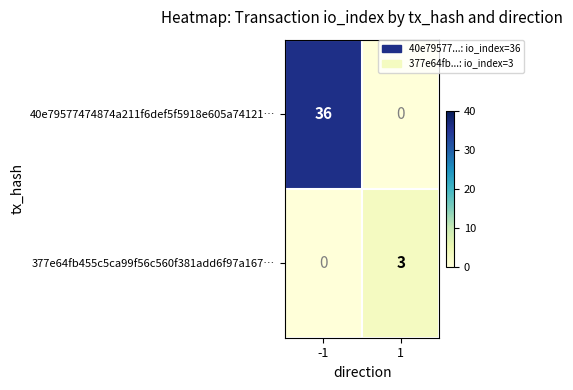

What is the difference between the highest and lowest values at -1?

36